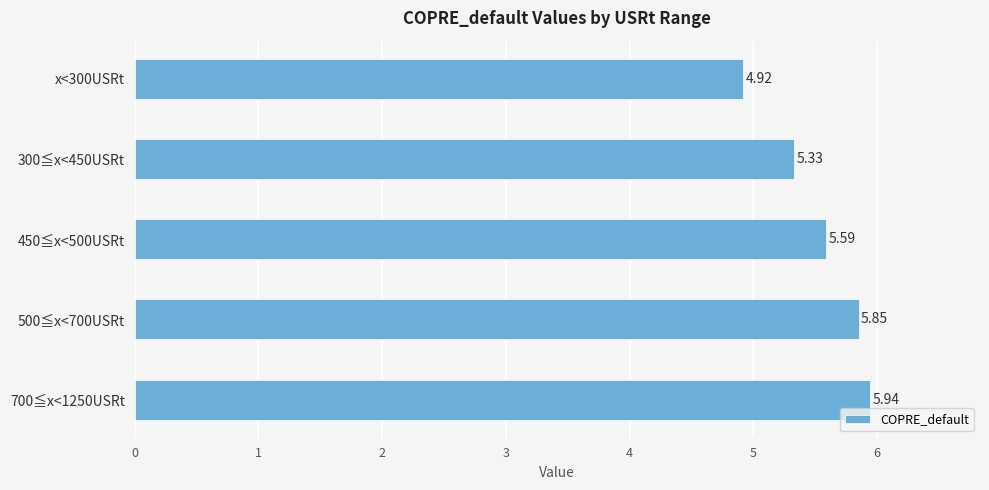

What is the change in value from 300≦x<450USRt to 450≦x<500USRt?

+0.3